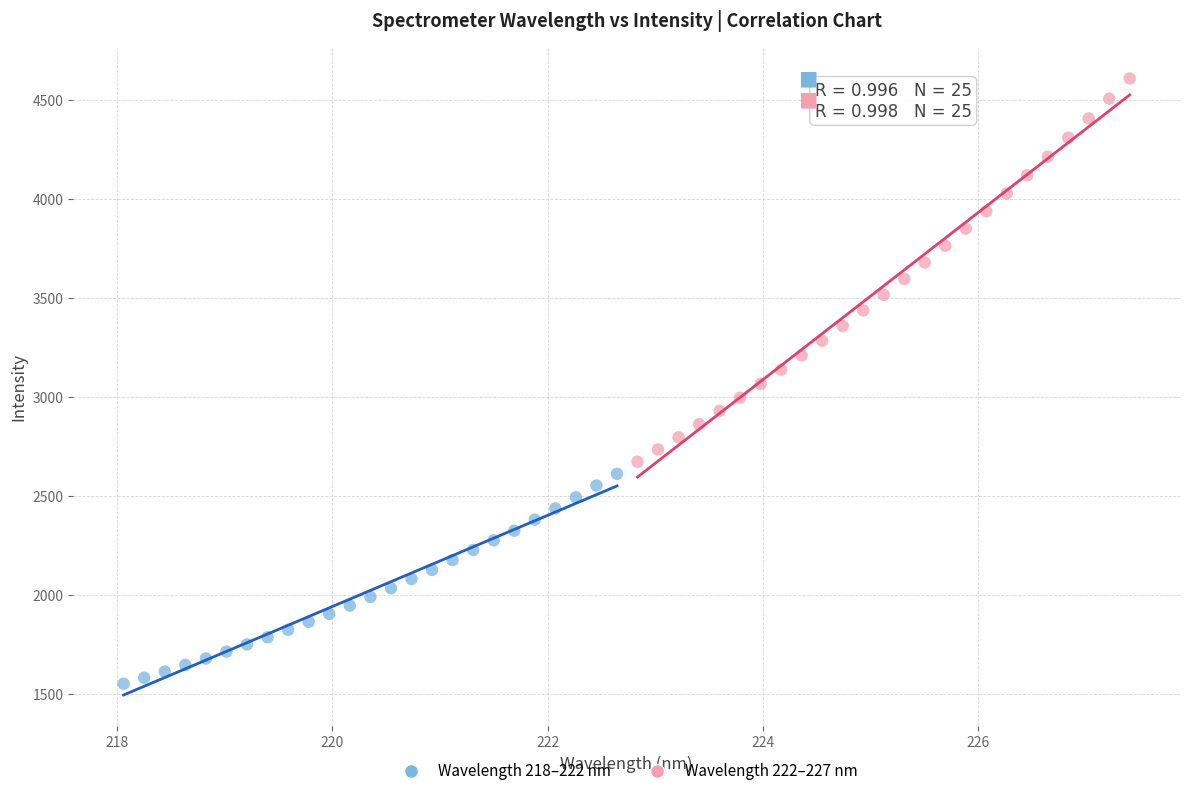

Which series contains the lowest Y value?

Wavelength 218–222 nm